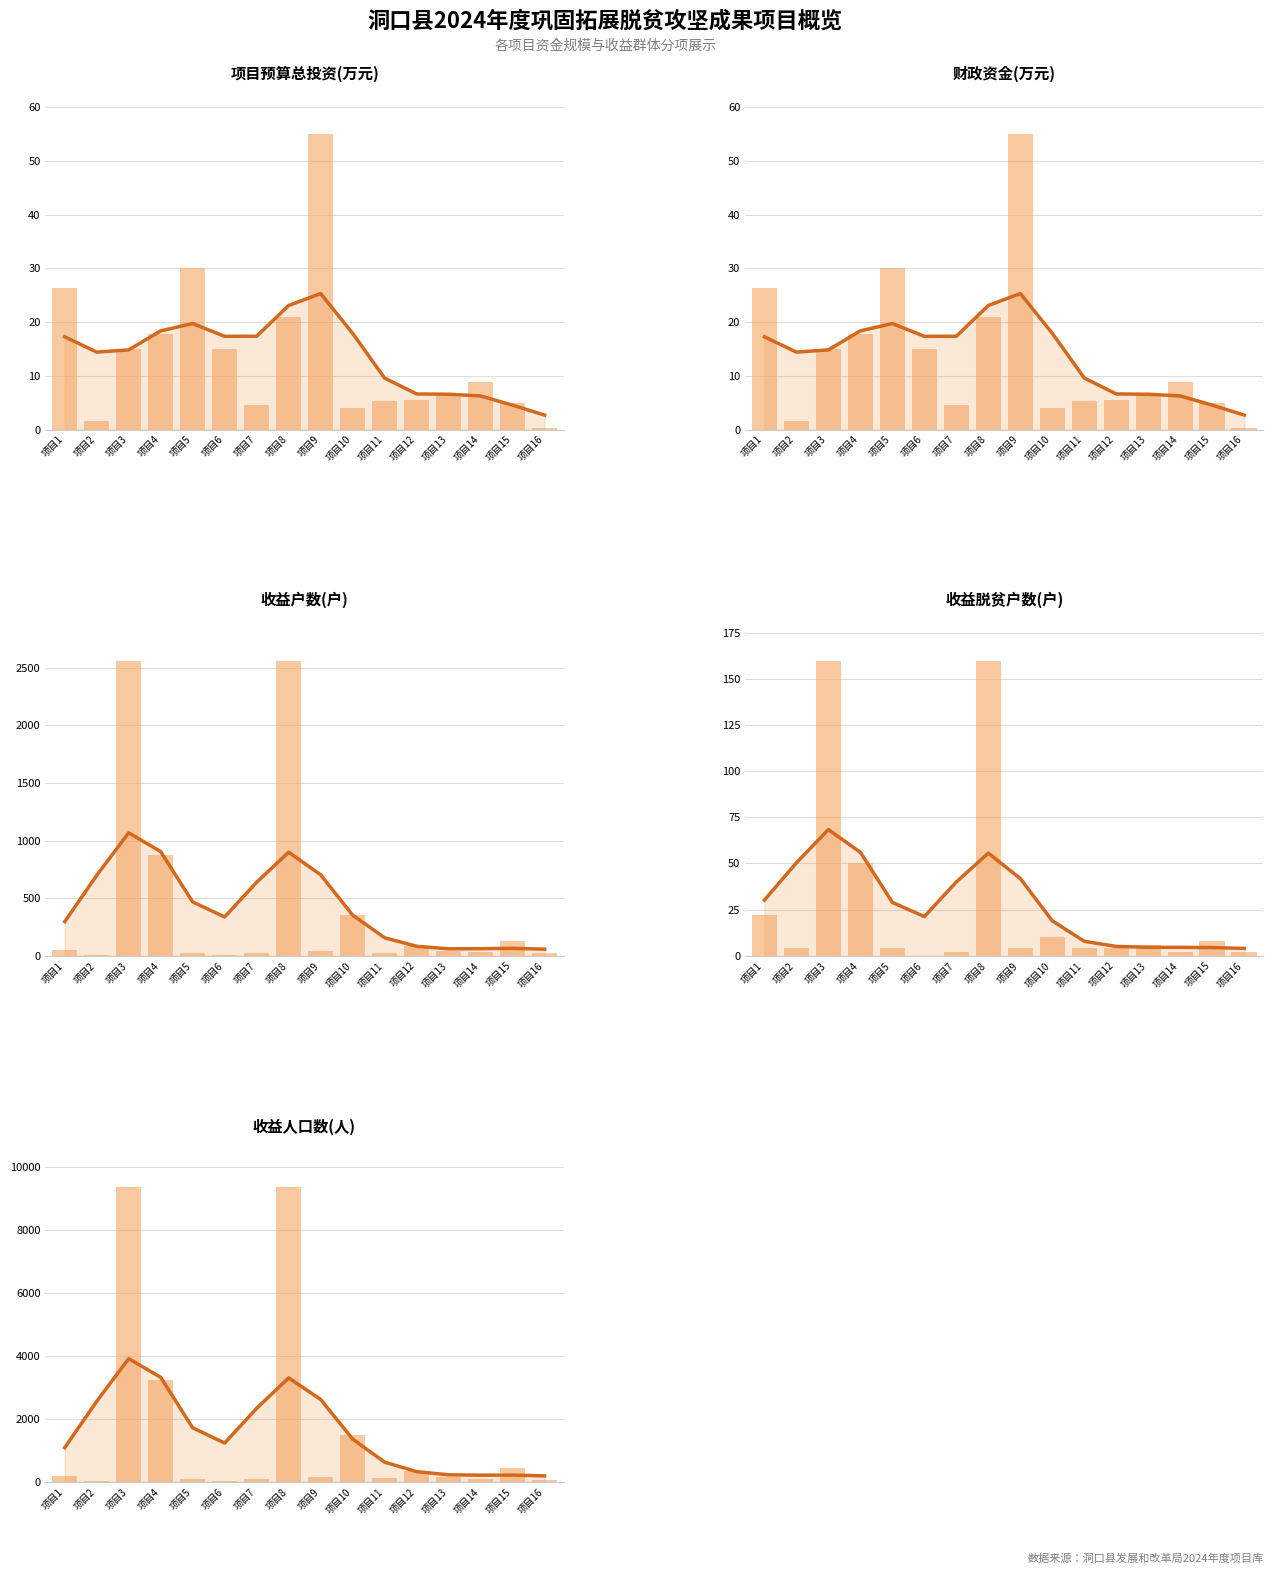

At which label does 收益人口数(人) reach its peak?

项目3